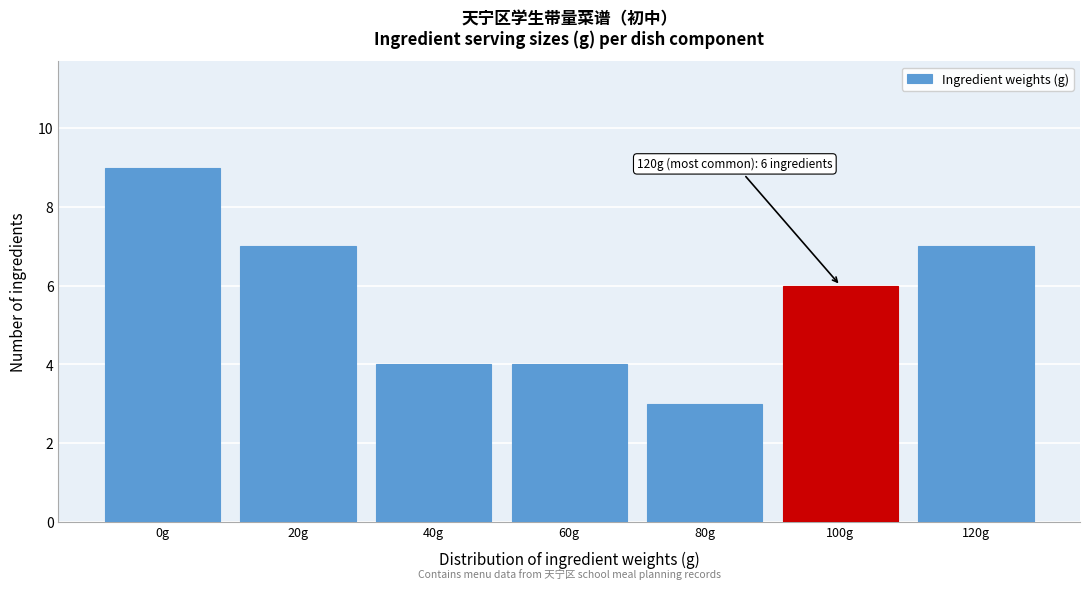

Reading left to right, transcribe all the data shown in this chart.

9	7	4	4	3	6	7